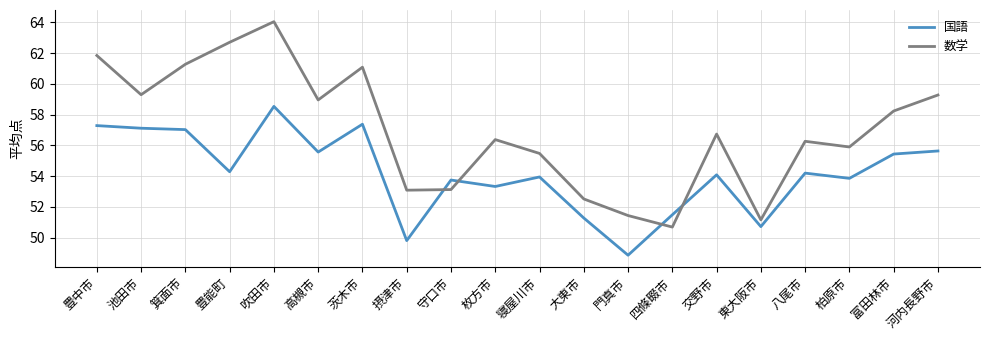

Where is the first local minimum for 数学?

池田市